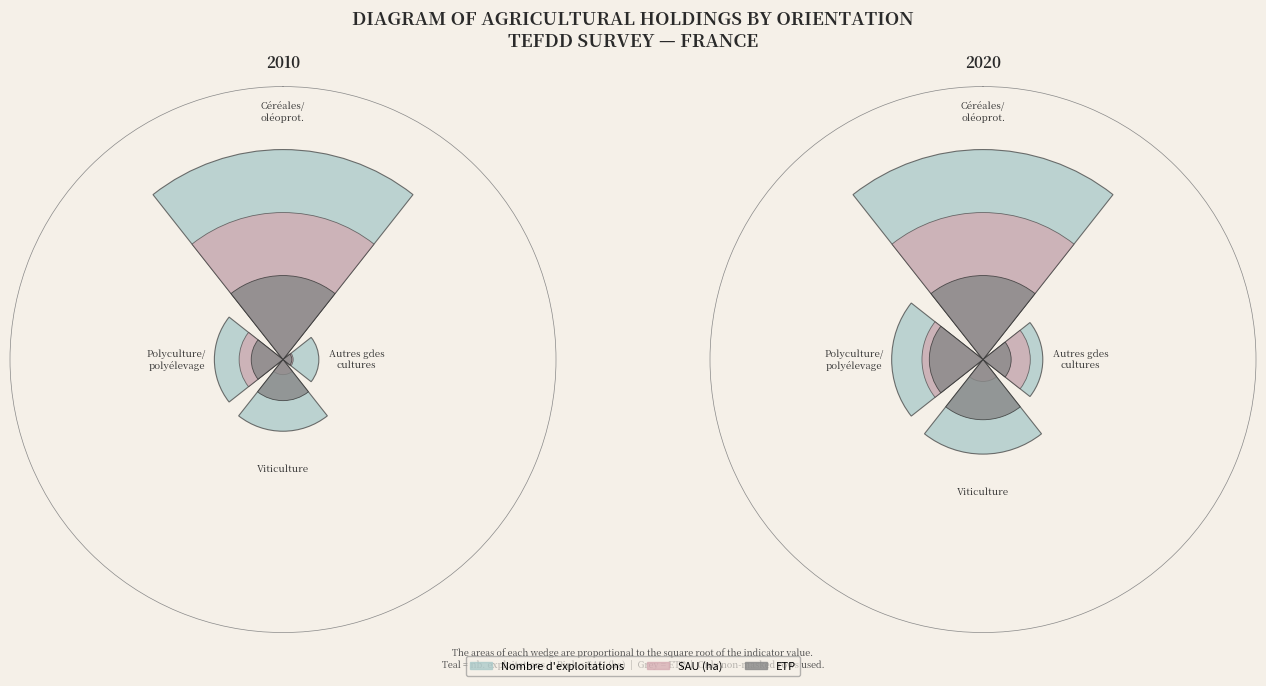

Rank the series by their average value, from lowest to highest.

ETP, SAU (ha), Nb exploitations